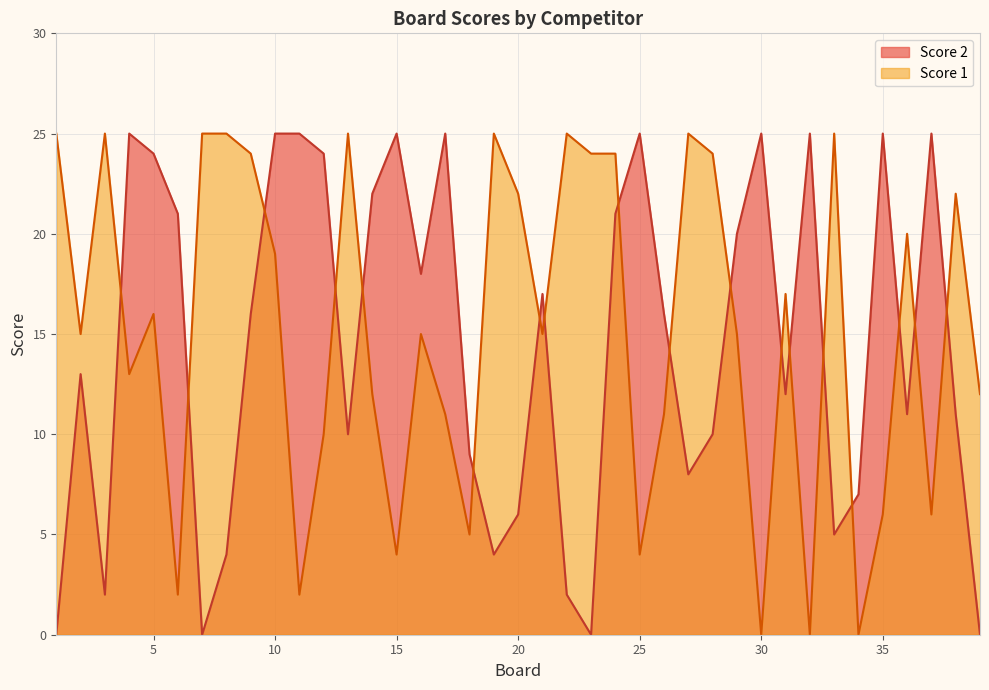

Is the value of Score 1 at 22 greater than the value of Score 2 at 32?

No